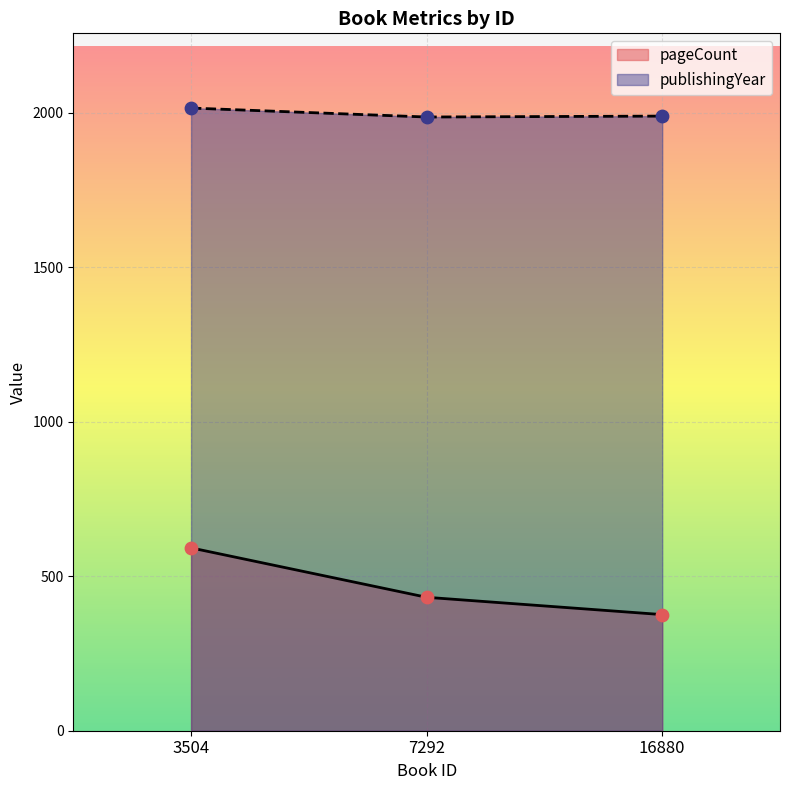

At which category is the sum across all series the highest?

3504